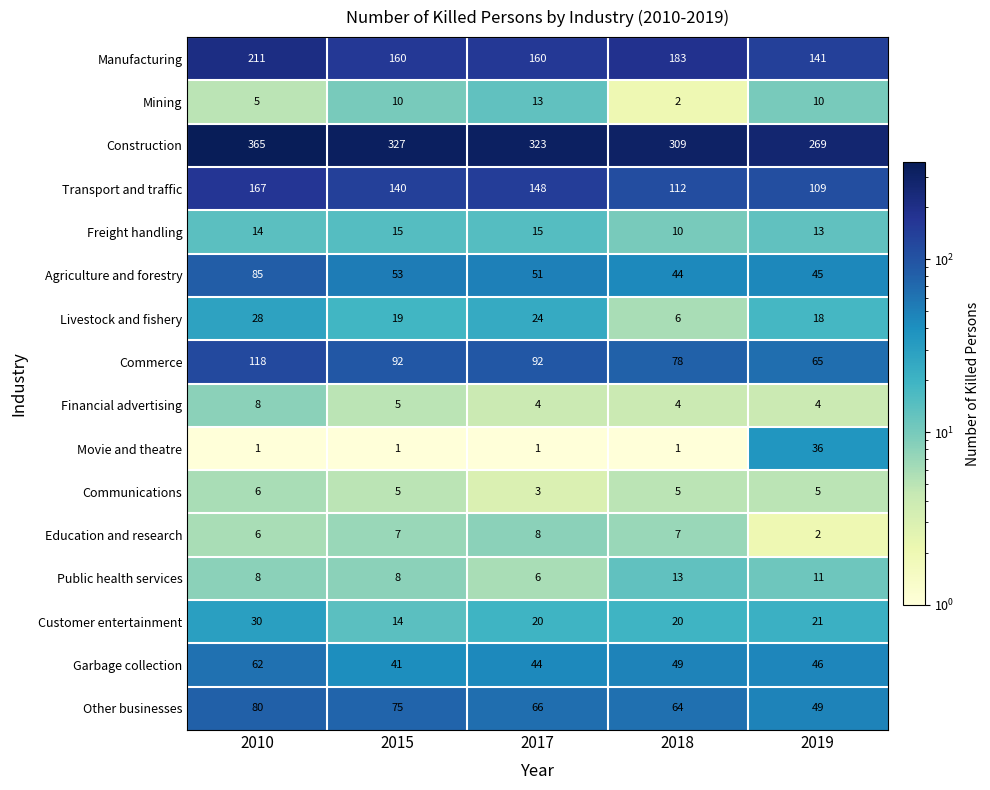

Which series has the largest total across all categories?

Construction